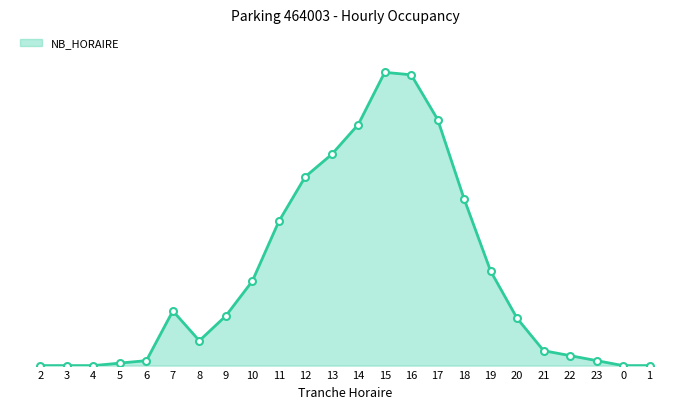

Where does the data first go above 20?

7